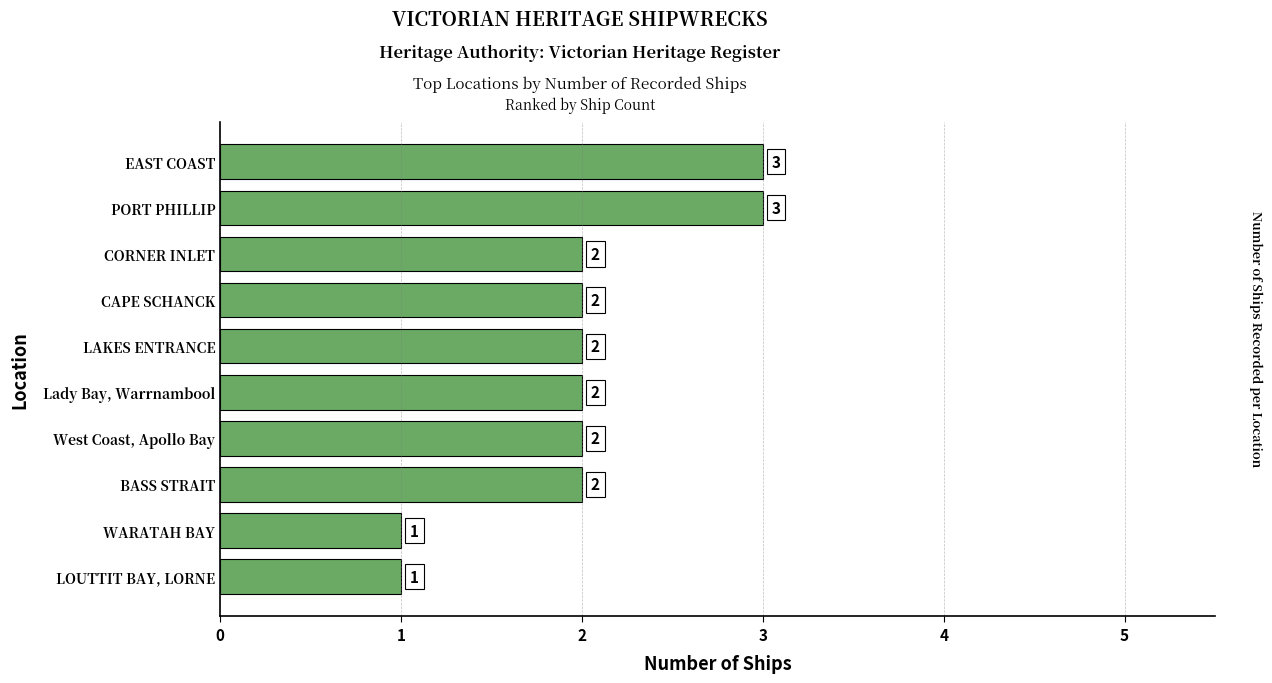

What is the ratio of the value at CAPE SCHANCK to the value at PORT PHILLIP?

0.7